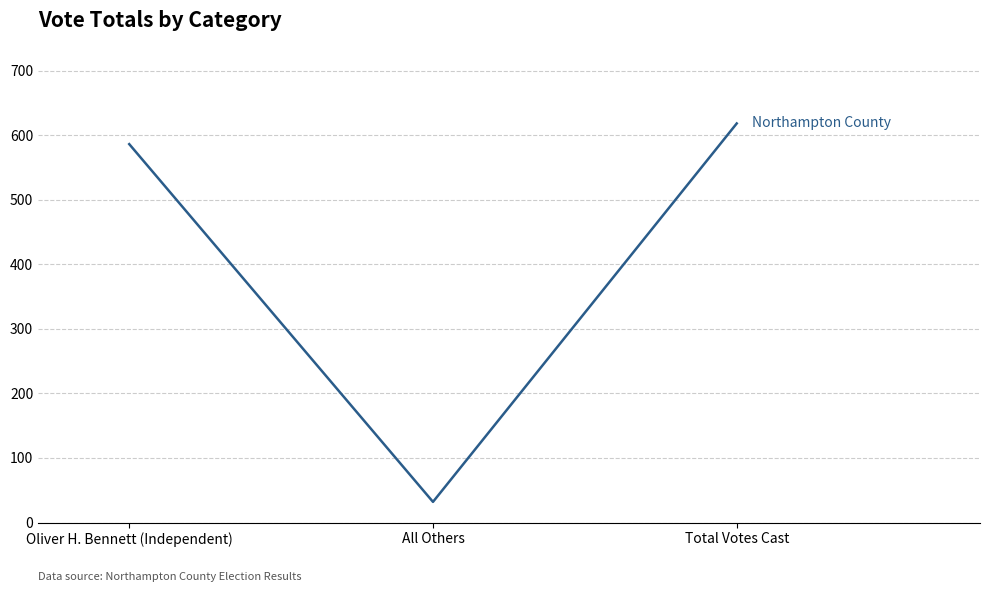

What is the difference between the maximum and minimum values?

586